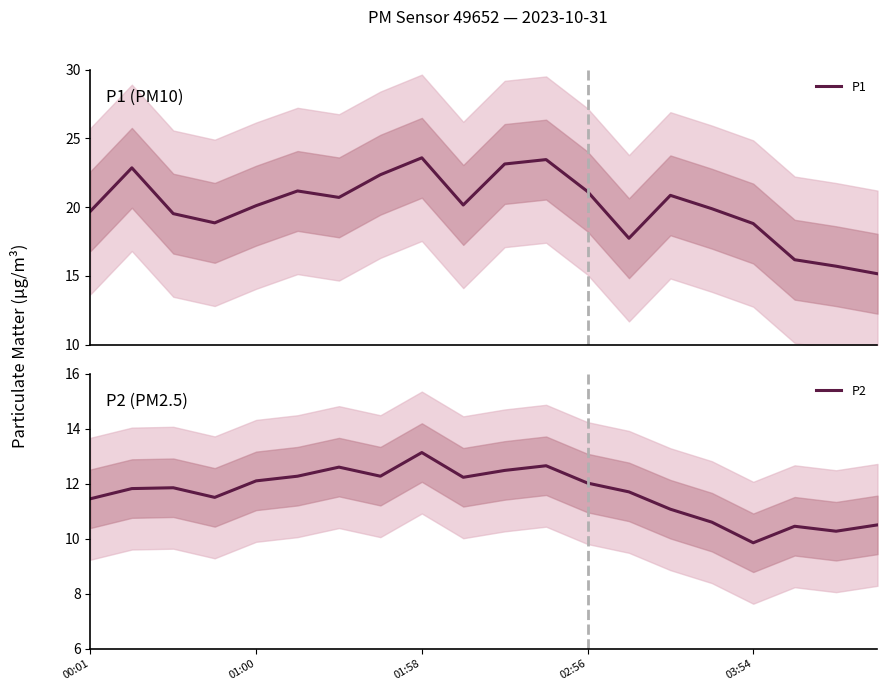

Which series has the largest total across all categories?

P1